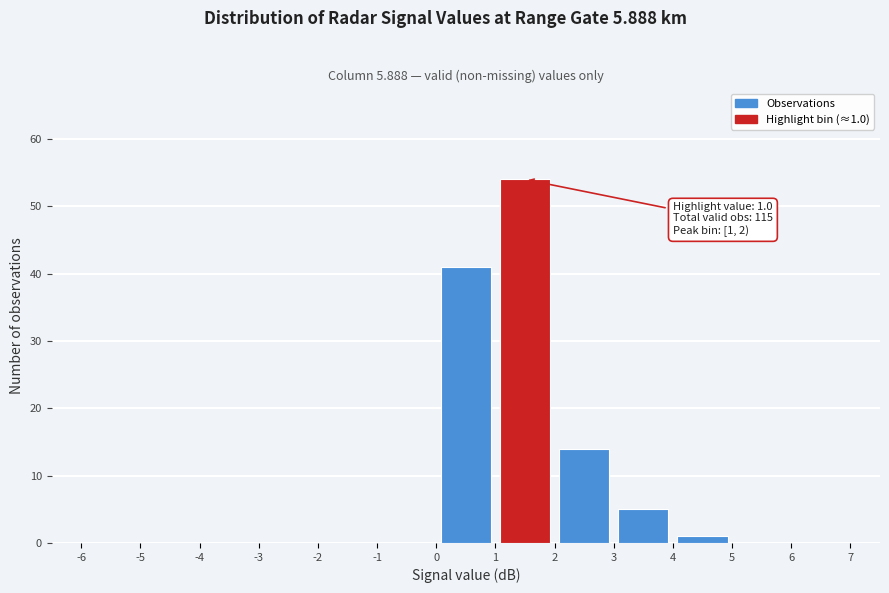

Over which range of the x-axis is the bar tallest?

1 to 2